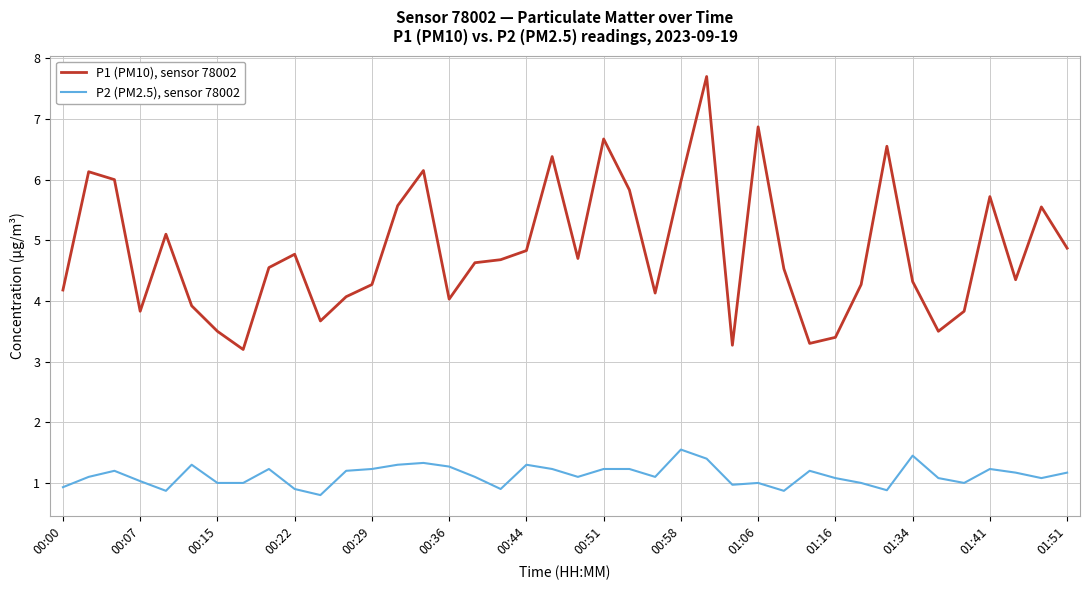

What is the difference between the maximum and minimum values in the P1 (PM10), sensor 78002 series?

4.5